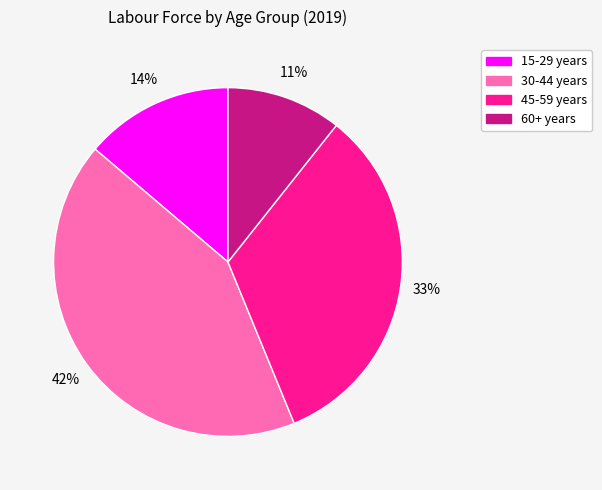

To the nearest percent, what percentage of the pie is 15-29 years?

14%